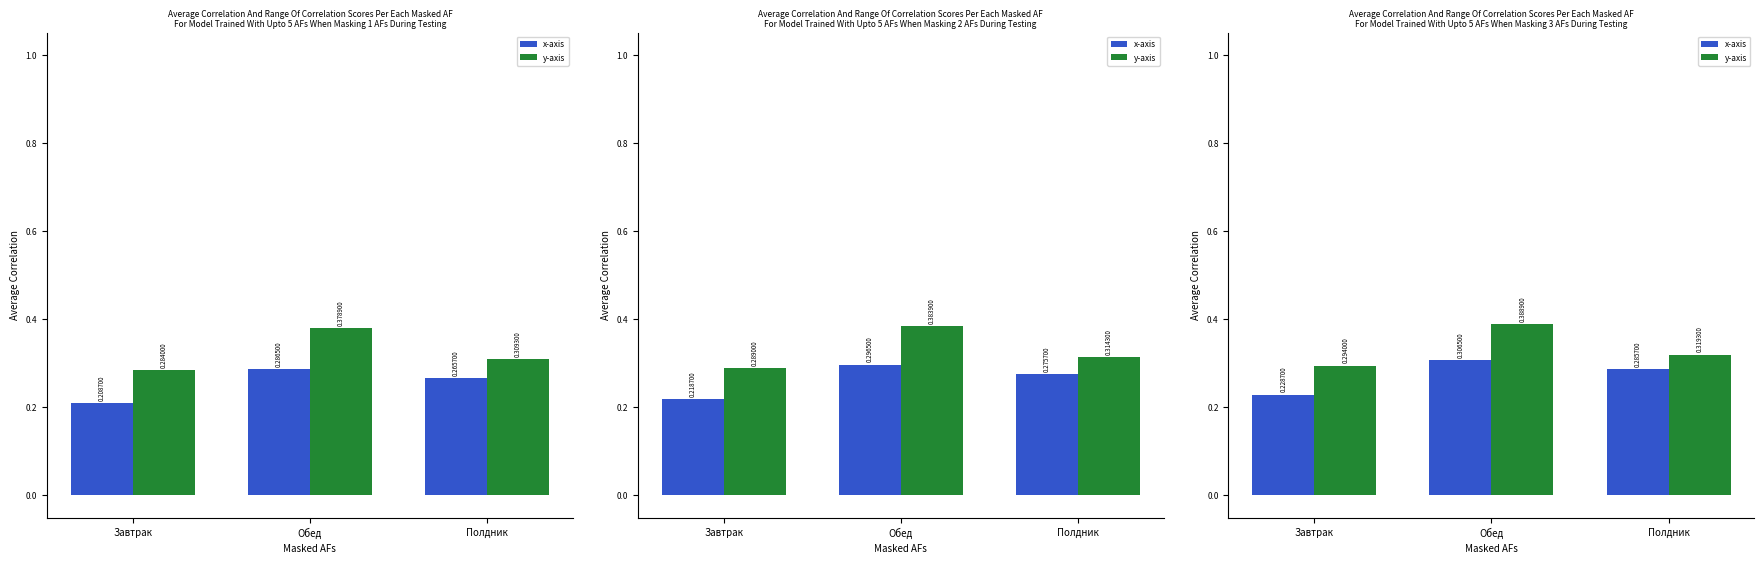

The value of x-axis at Обед is 0.5. True or false?

False